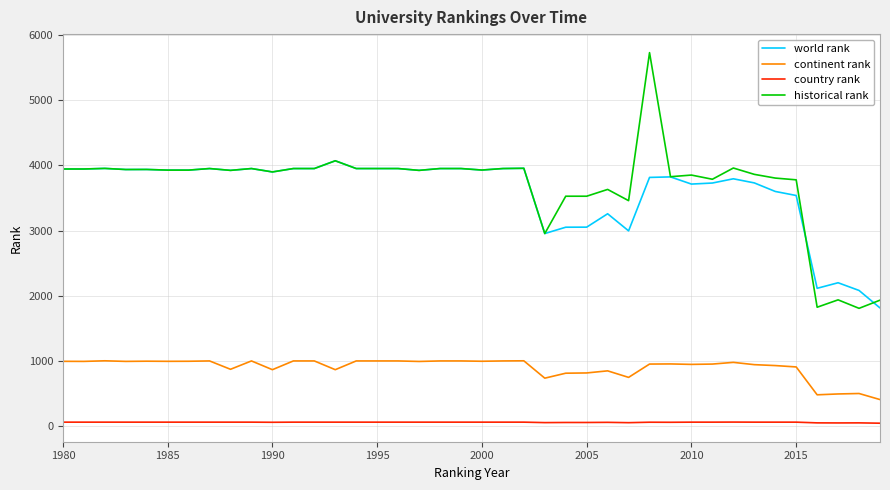

Which series has the widest spread of values?

historical rank